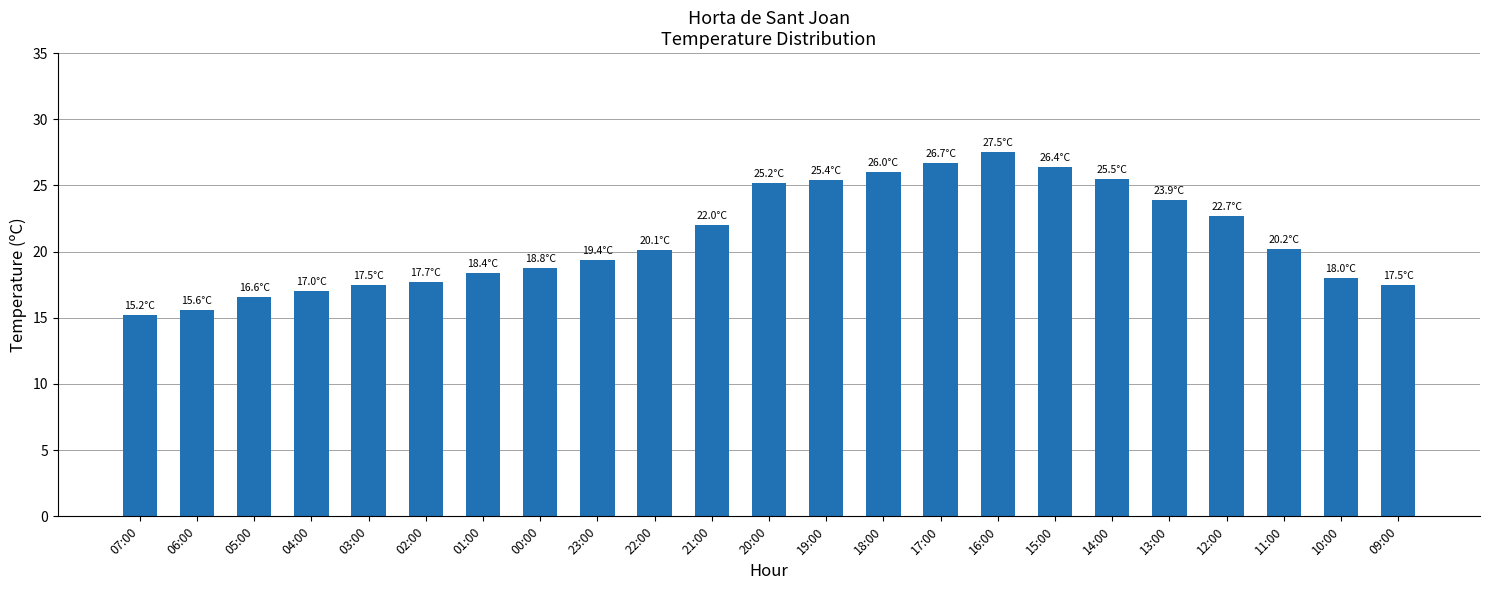

What is the difference between the values at 12:00 and 18:00?

3.3